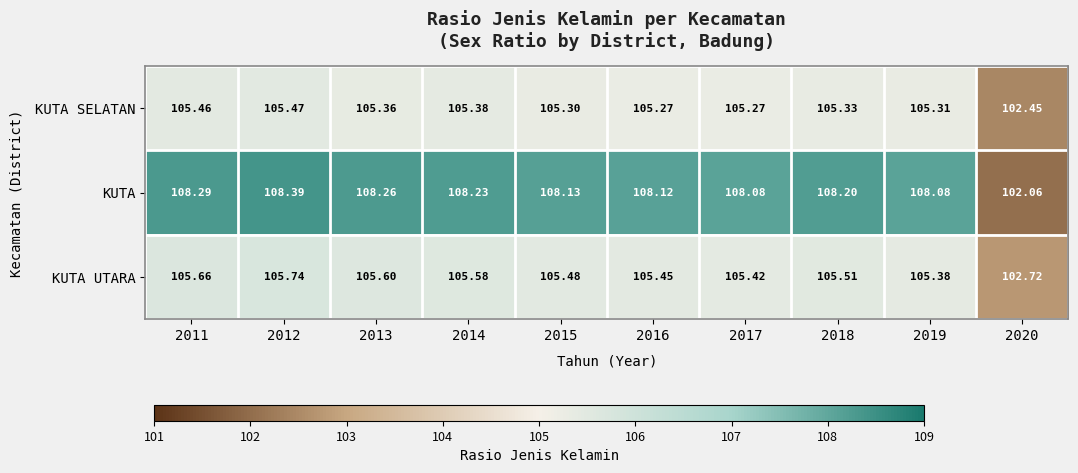

At 2019, list the series in order from smallest to largest.

KUTA SELATAN, KUTA UTARA, KUTA